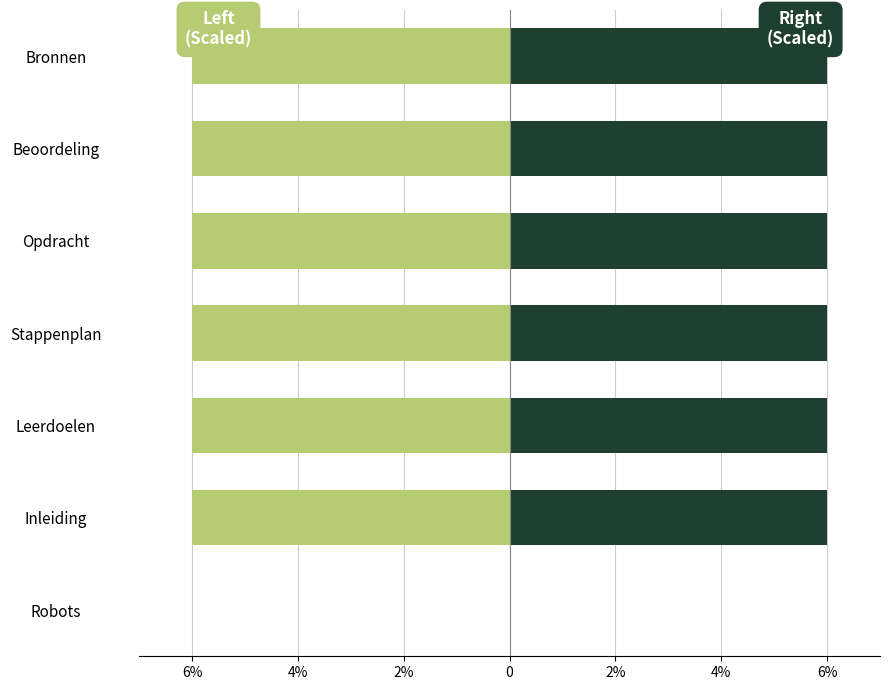

What is the sum of all Identifier (left) values?

-36.0